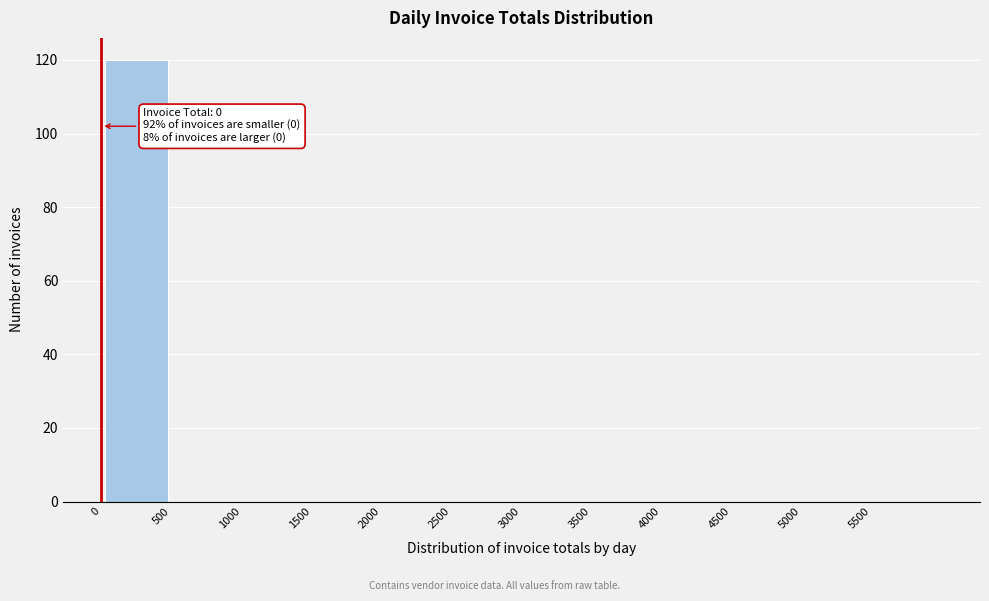

Over which range of the x-axis is the bar tallest?

0 to 500